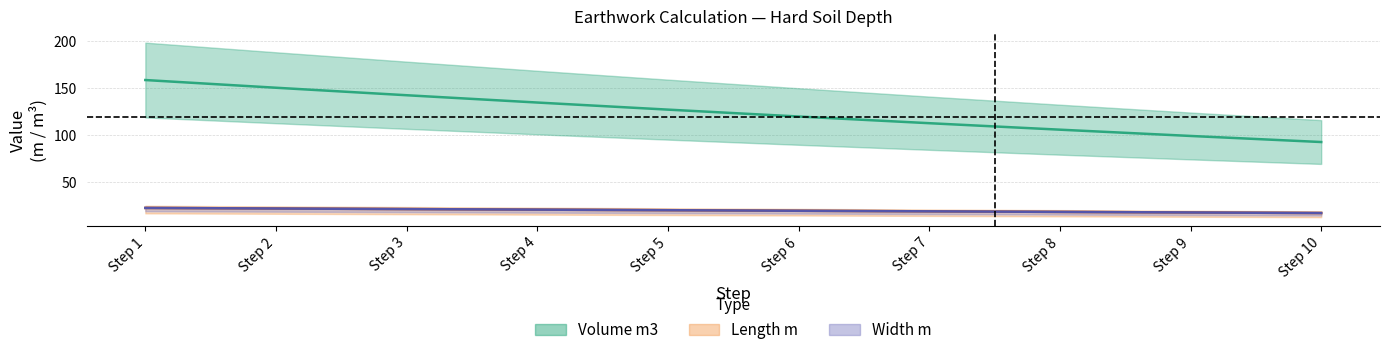

At which label does Volume m3 first exceed 127?

Step 1